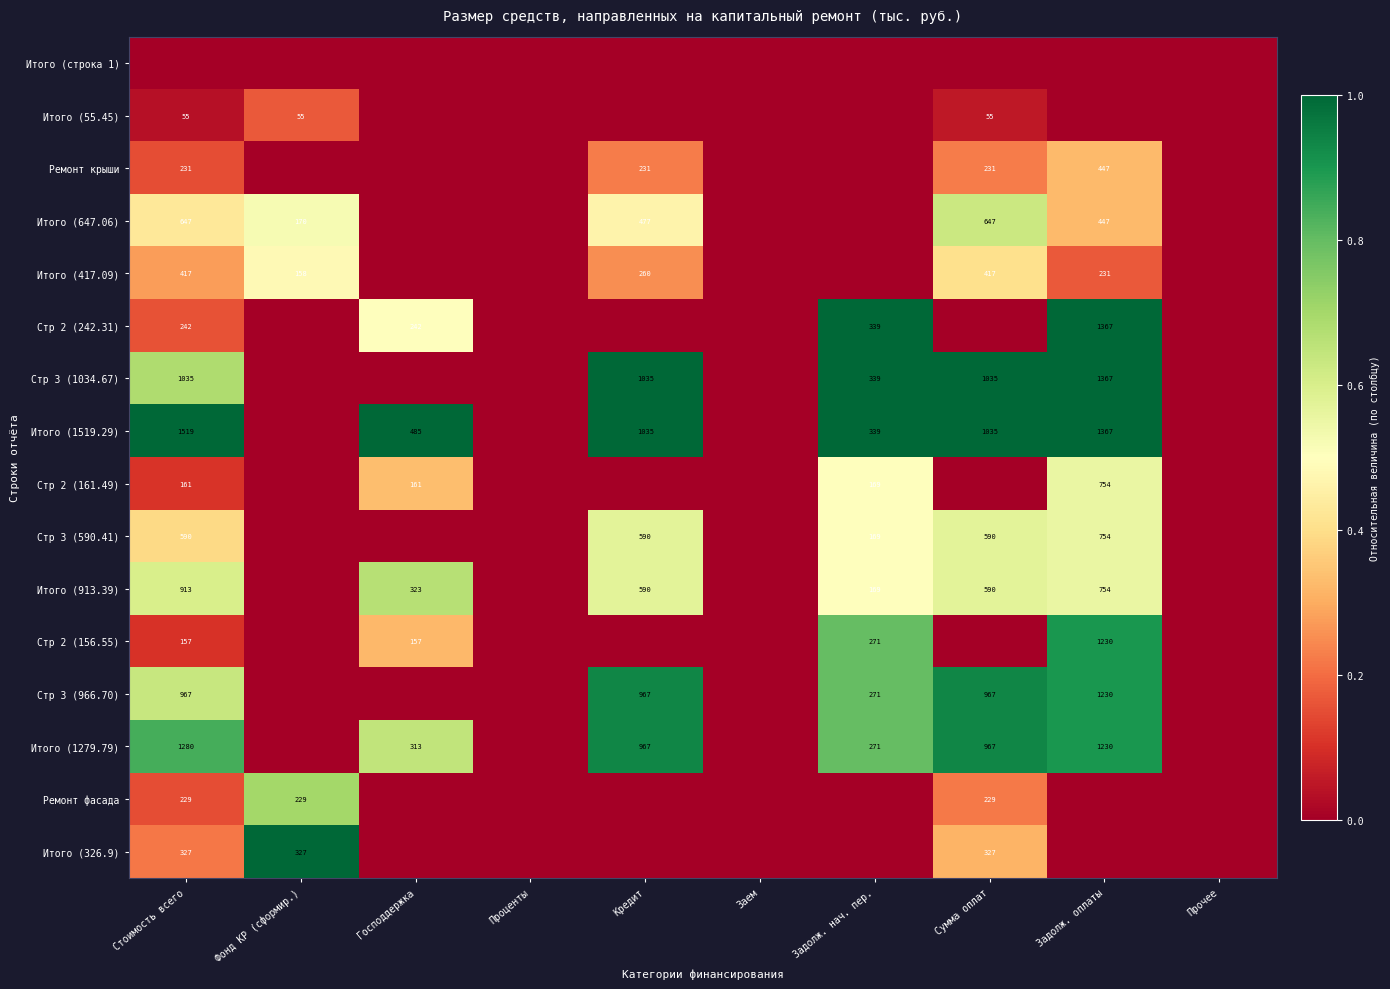

The Стр 3 (1034.67) series shows 1367 at Задолж. оплаты. True or false?

True